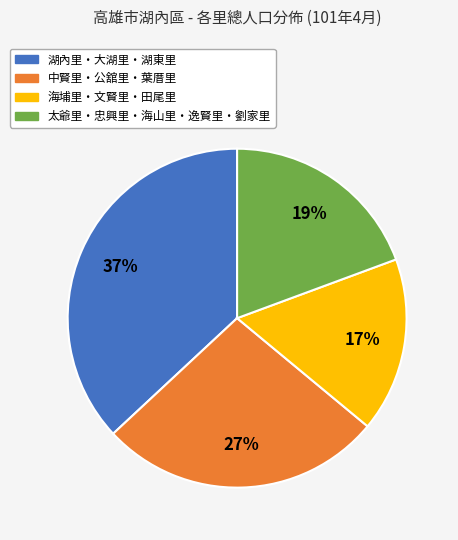

Is there a majority slice in this chart?

No